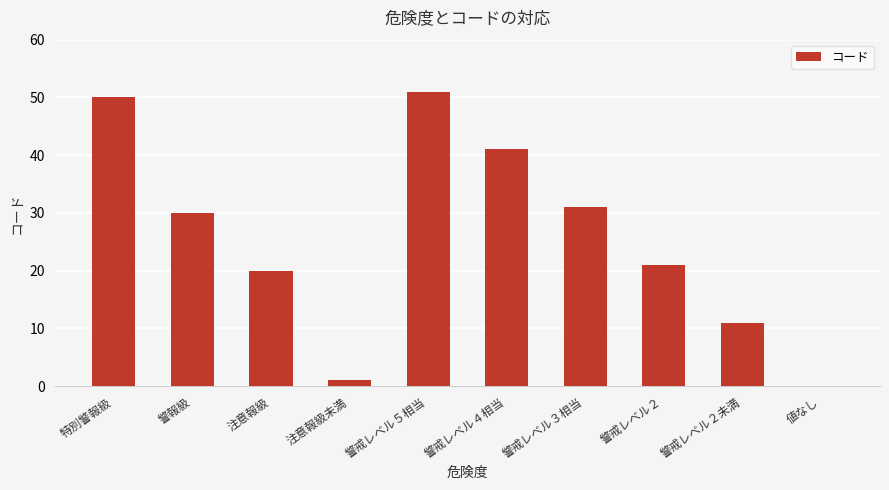

What is the difference between the values at 警戒レベル２未満 and 注意報級未満?

10